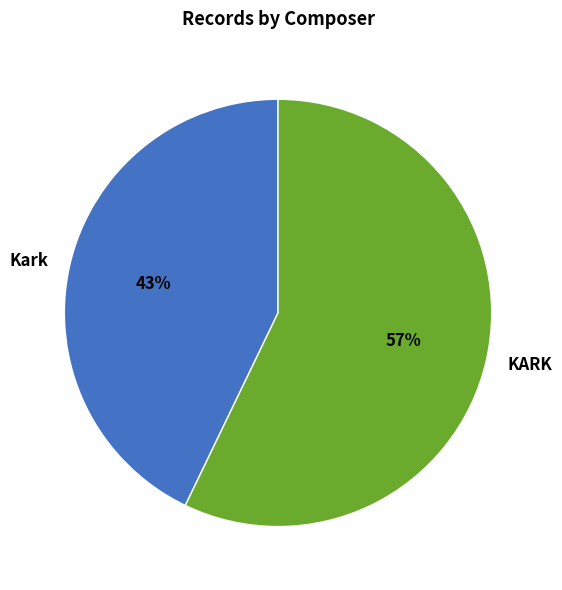

Do KARK and Kark together represent more than half of the pie?

Yes